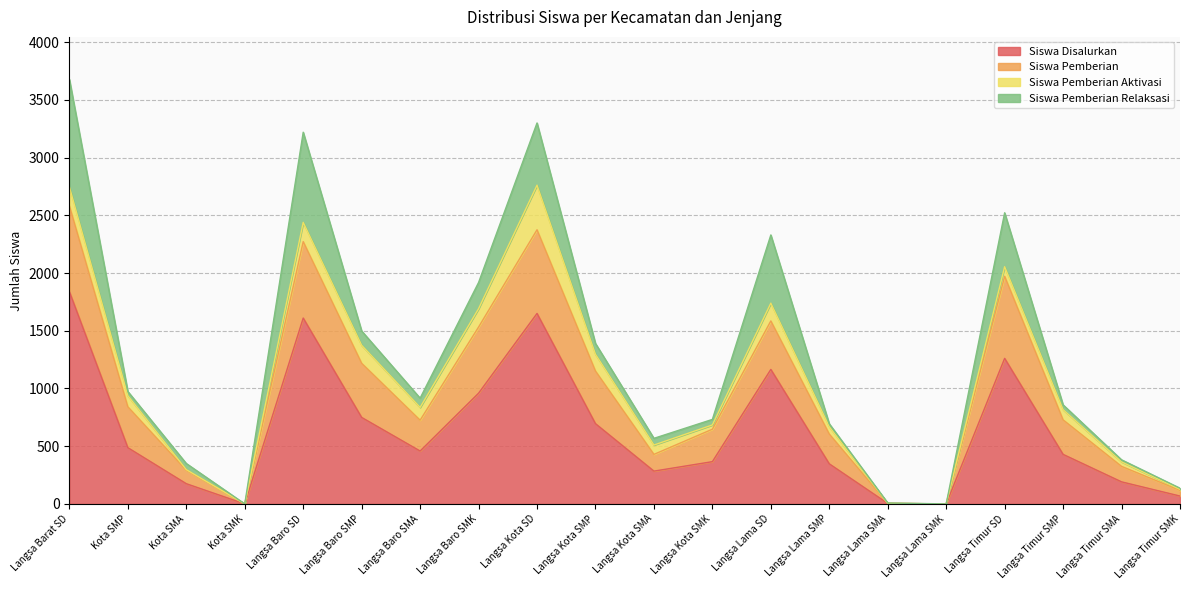

Which series changed the most between Langsa Baro SD and Langsa Kota SD?

Siswa Pemberian Relaksasi